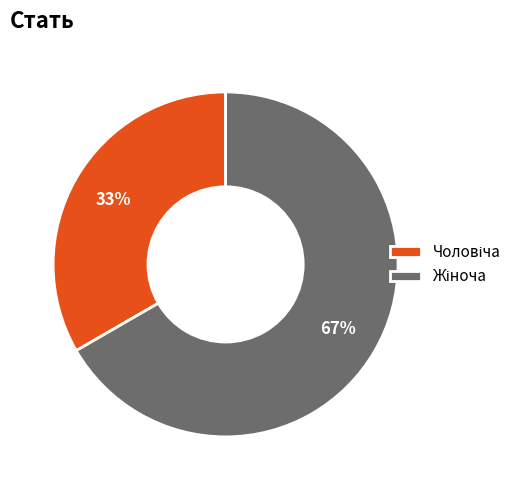

To the nearest percent, what is the average slice percentage?

50%